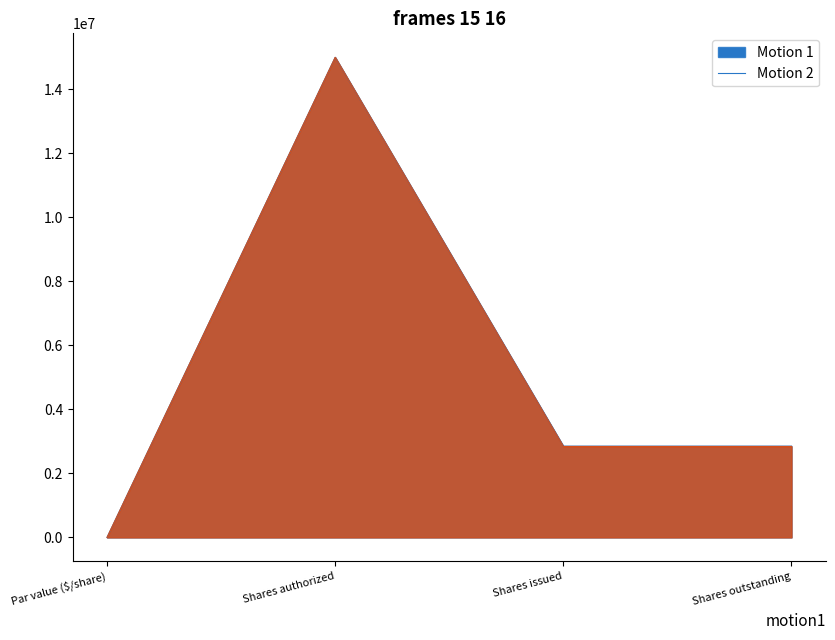

What is the label of the 2nd point from the right?

Shares issued